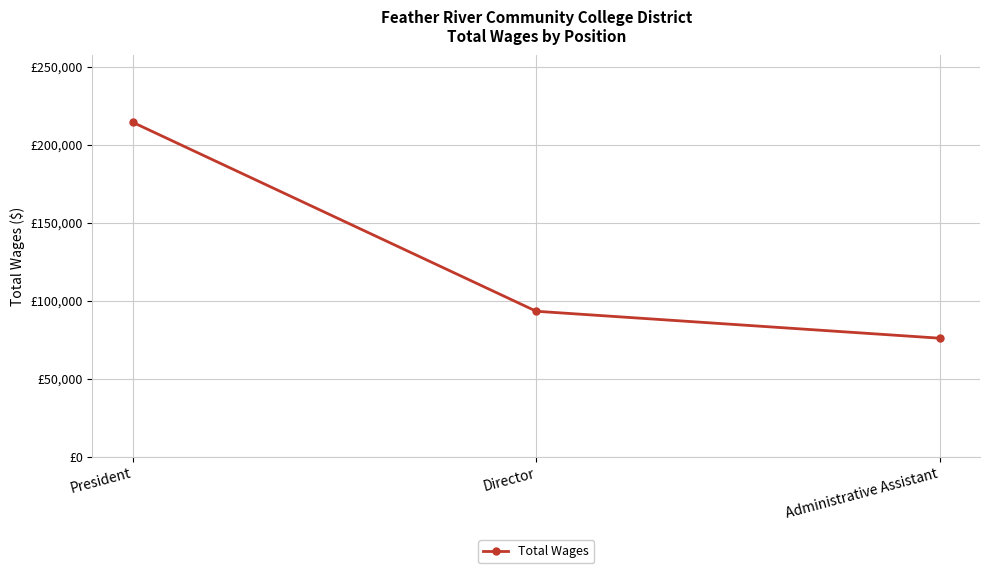

Reading right to left, what are all the values shown in this chart?

Administrative Assistant=76100	Director=93378	President=214531